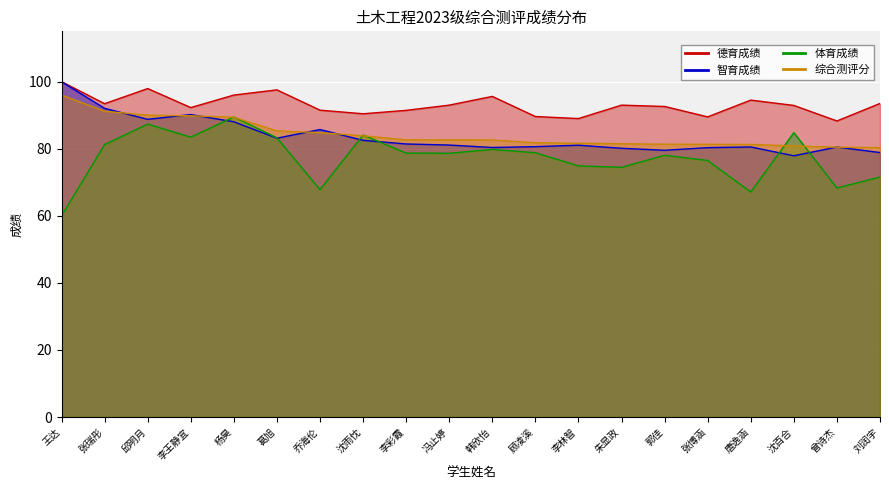

Reading right to left, list all the values displayed in this chart.

德育成绩: 93.5	88.3	92.9	94.5	89.5	92.6	93.0	89.0	89.6	95.6	93.0	91.4	90.4	91.5	97.5	96.0	92.3	97.9	93.4	100.0
智育成绩: 78.9	80.5	77.9	80.5	80.3	79.5	80.1	81.0	80.6	80.4	81.1	81.4	82.5	85.7	83.1	88.0	90.2	88.8	92.0	100.0
体育成绩: 71.5	68.3	84.8	67.1	76.5	78.0	74.5	74.9	78.8	79.8	78.7	78.7	84.1	67.8	83.2	89.5	83.5	87.3	81.2	60.0
综合测评分: 80.3	80.5	80.8	81.3	81.3	81.3	81.5	81.6	81.8	82.6	82.6	82.7	83.8	84.8	85.3	89.4	89.8	90.0	91.2	96.0